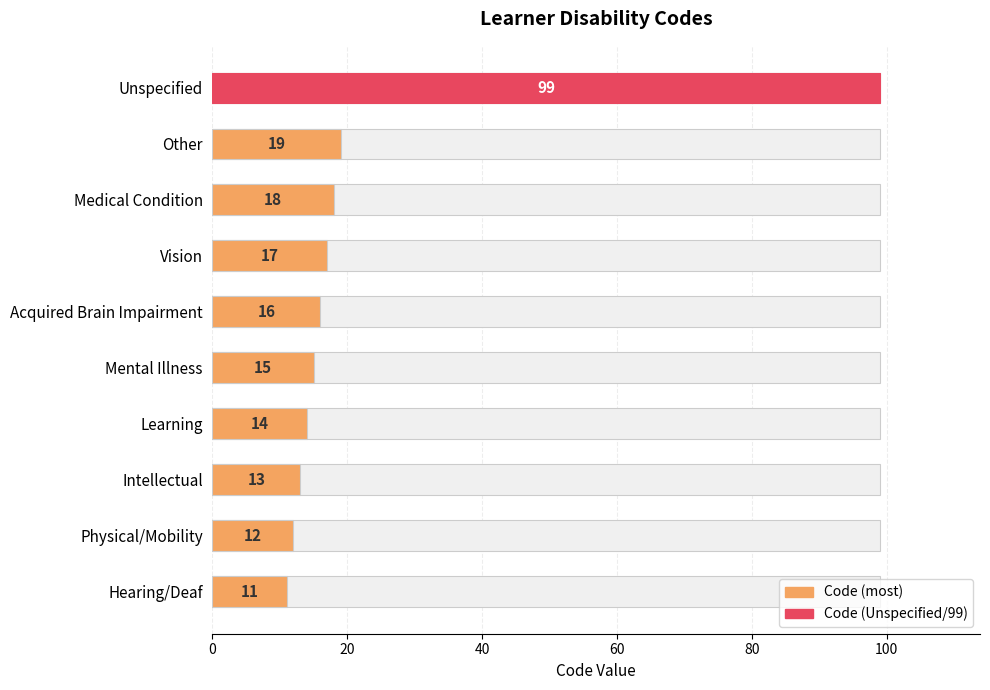

Count the number of values greater than 16.

4